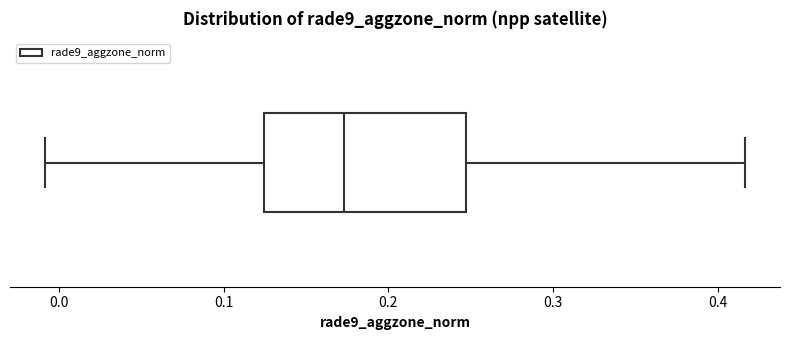

Where does the left whisker of the box end on the x-axis? The values are not printed on the chart, so give them approximately, as read against the axis.

-0.01